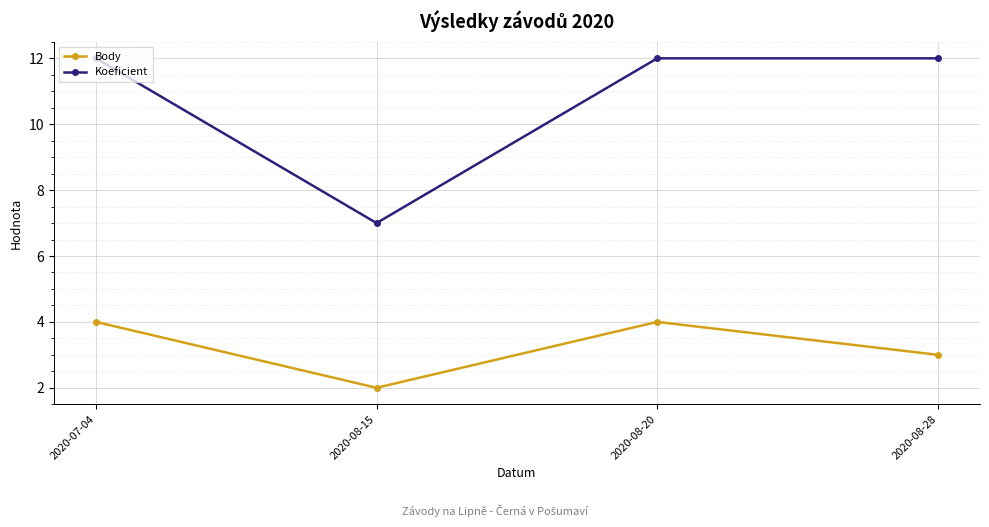

At which label is Koeficient closest to 9?

2020-08-15